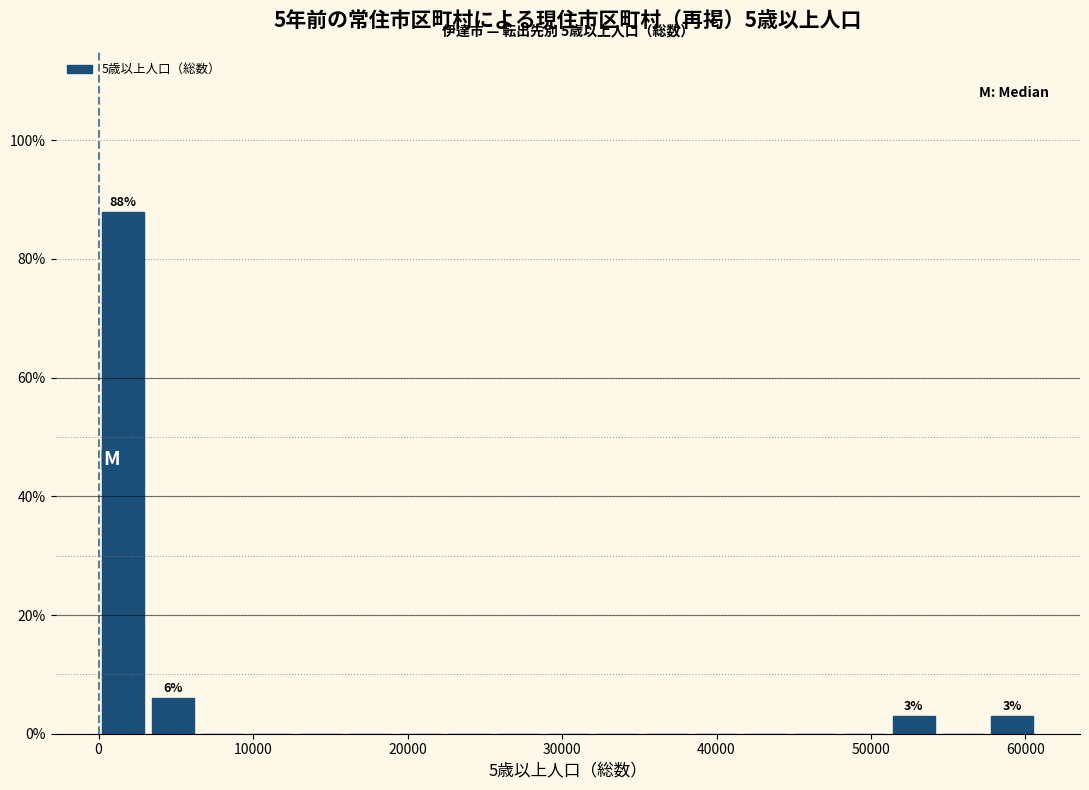

Read against the x-axis, roughly where is the centre of the tallest bar?

2000